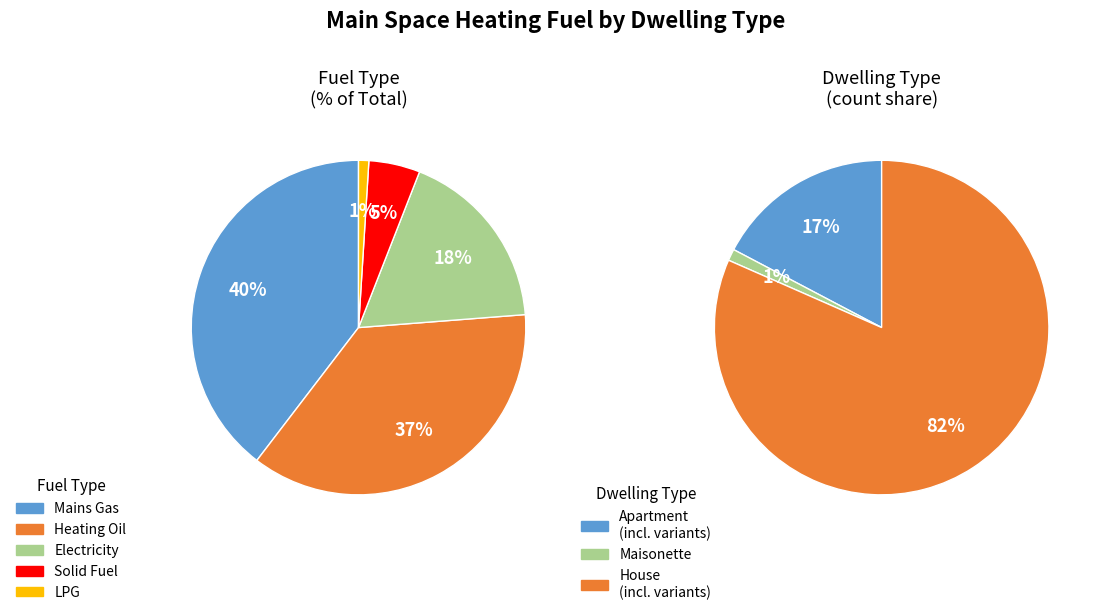

True or false: 2 accounts for 3% of the total.

False